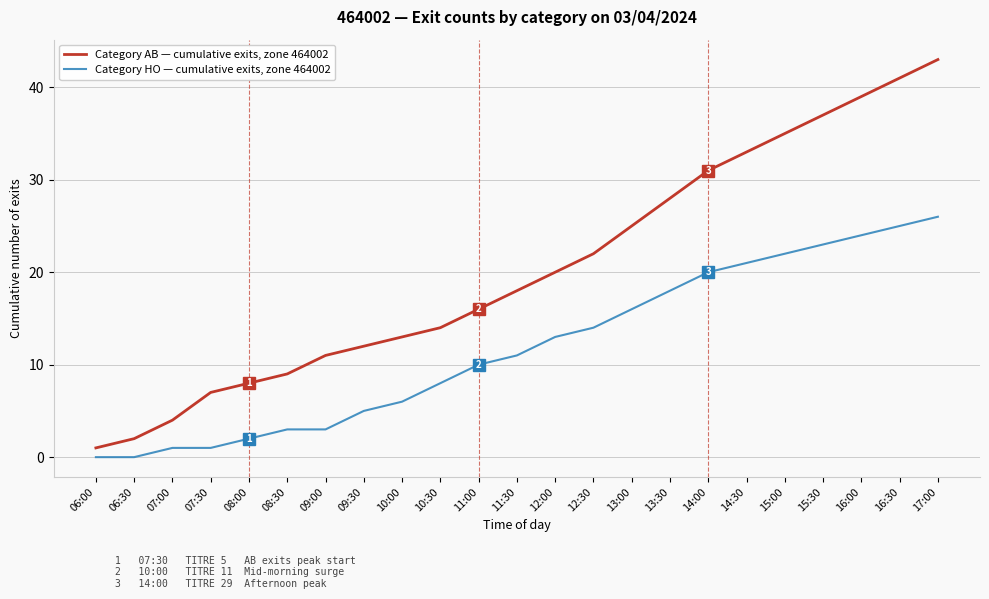

What is the difference between the maximum and minimum values in the Category HO — cumulative exits, zone 464002 series?

26